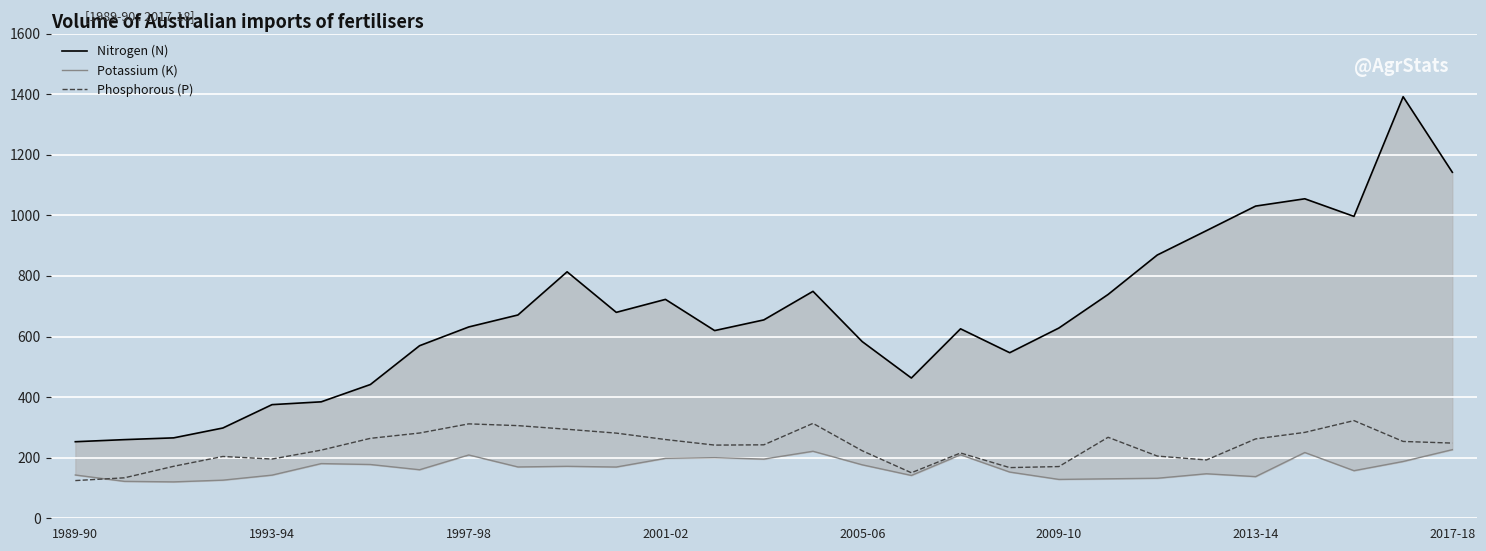

At which category is the sum across all series the highest?

27